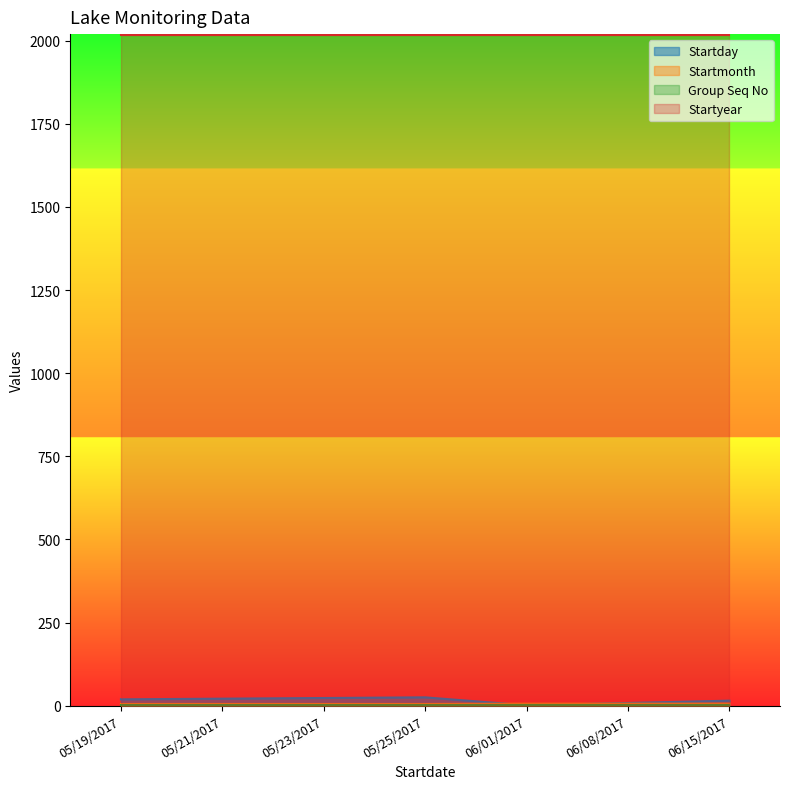

At which category is the sum across all series the highest?

05/25/2017